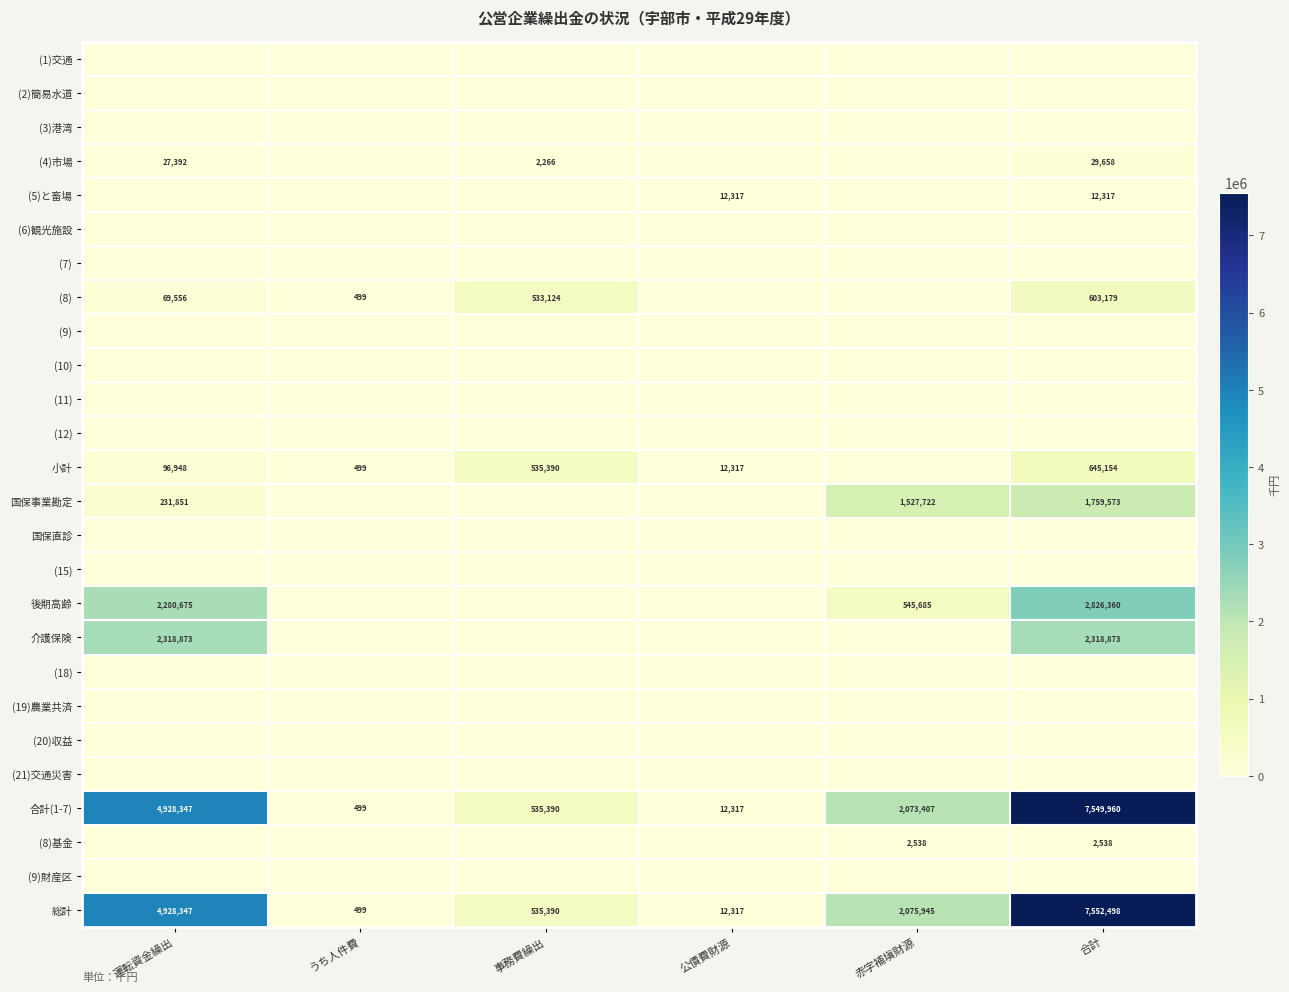

How many series are shown in this chart?

26